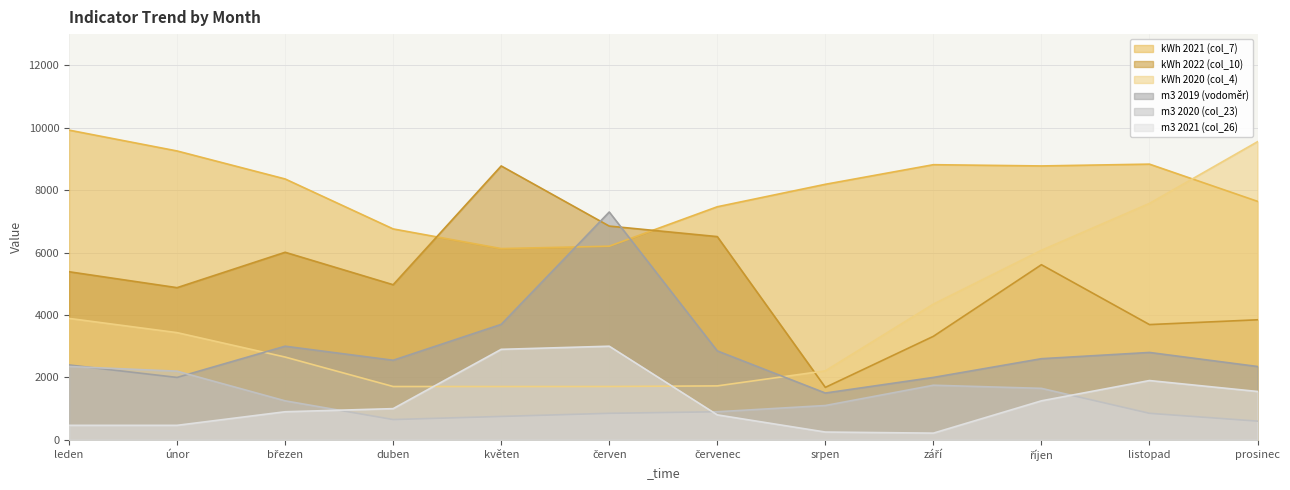

How many interior local peaks does the m3 2021 (col_26) series have?

2